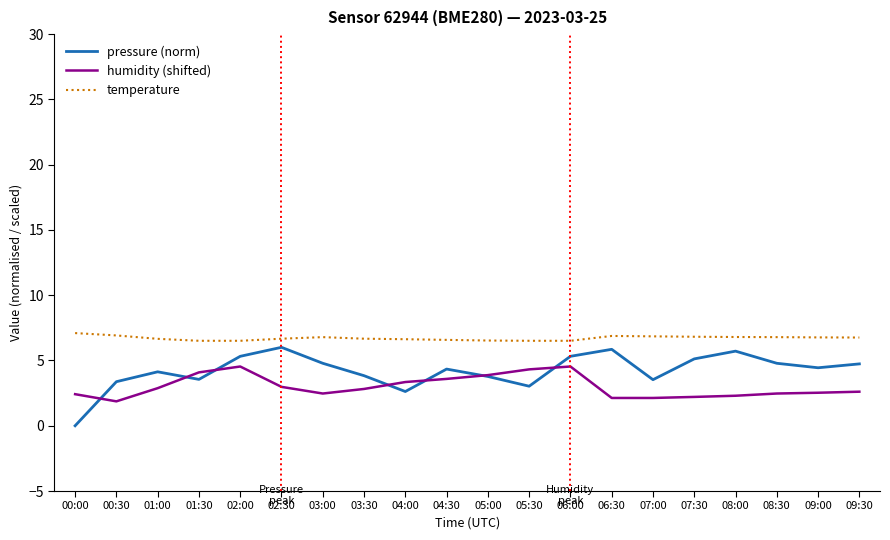

What position from the left is 08:30?

18